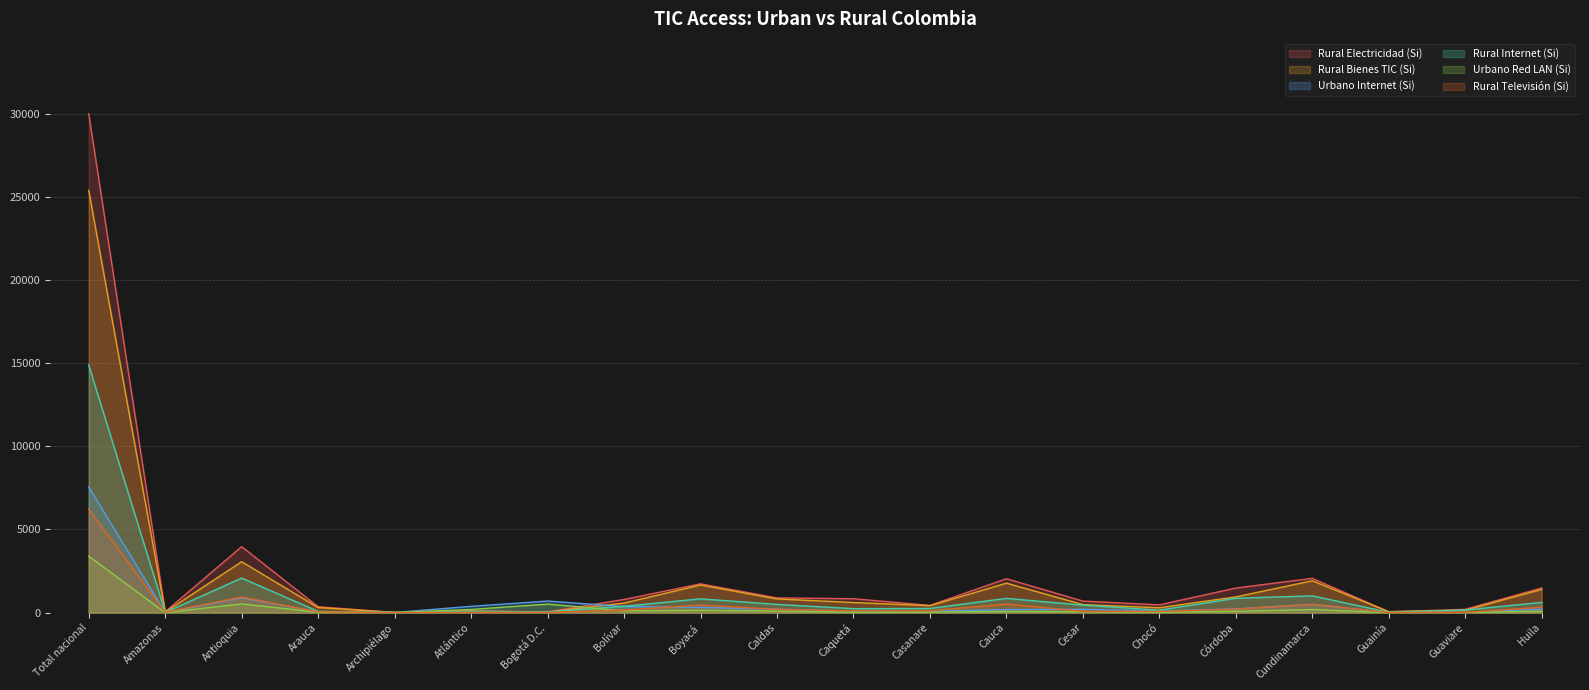

Between which two adjacent categories do Urbano Red LAN (Si) and Rural Internet (Si) first intersect?

Archipiélago and Atlántico